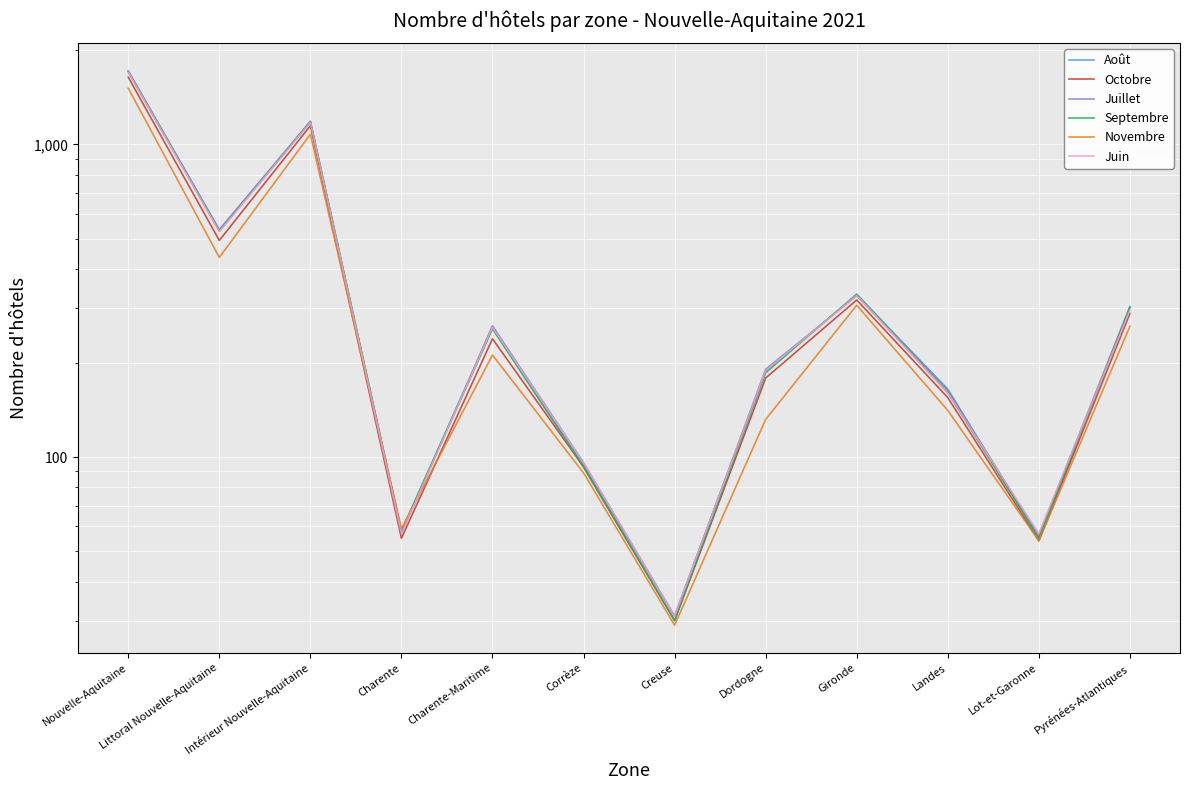

Is this an area chart (filled region under the line)?

No